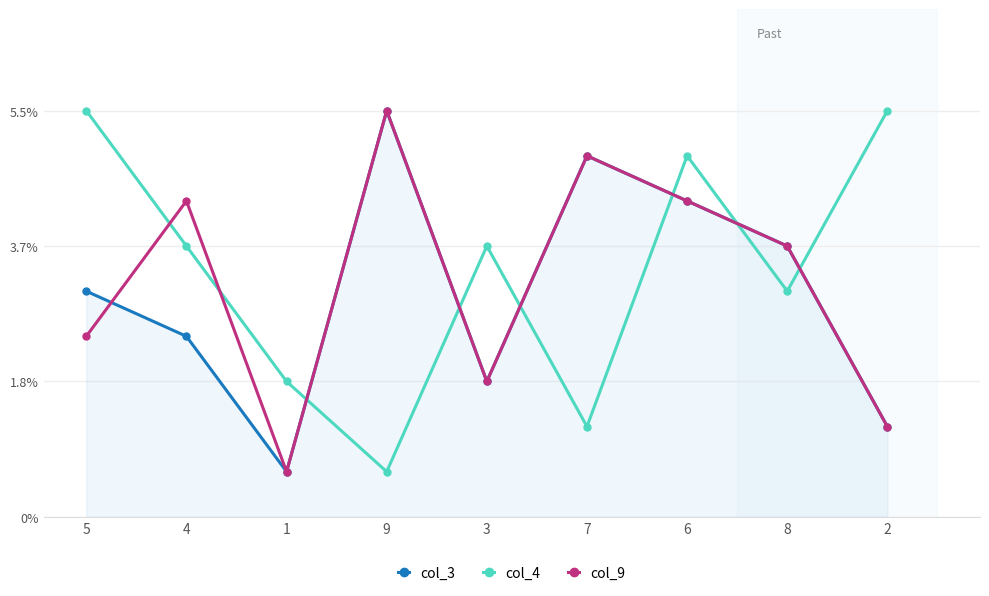

Reading left to right, transcribe all the data shown in this chart.

col_3: 5=5	4=4	1=1	9=9	3=3	7=8	6=7	8=6	2=2
col_4: 5=9	4=6	1=3	9=1	3=6	7=2	6=8	8=5	2=9
col_9: 5=4	4=7	1=1	9=9	3=3	7=8	6=7	8=6	2=2